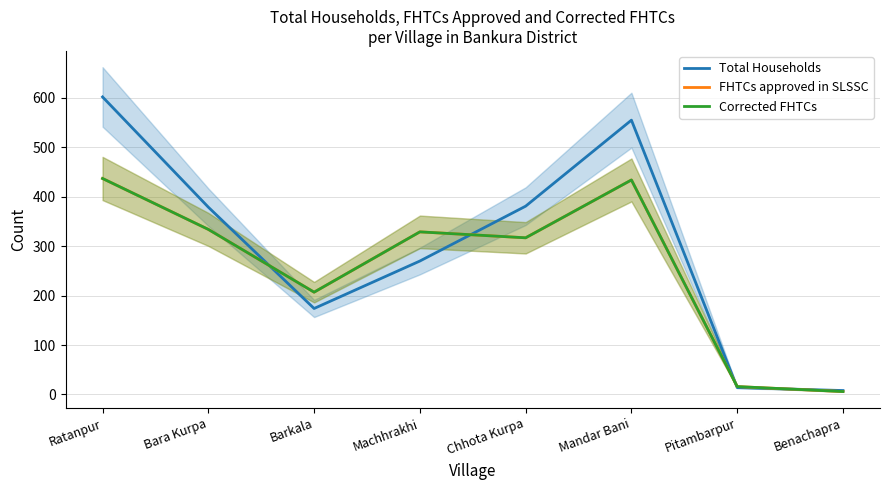

Is the value of FHTCs approved in SLSSC at Bara Kurpa greater than the value of Corrected FHTCs at Machhrakhi?

Yes